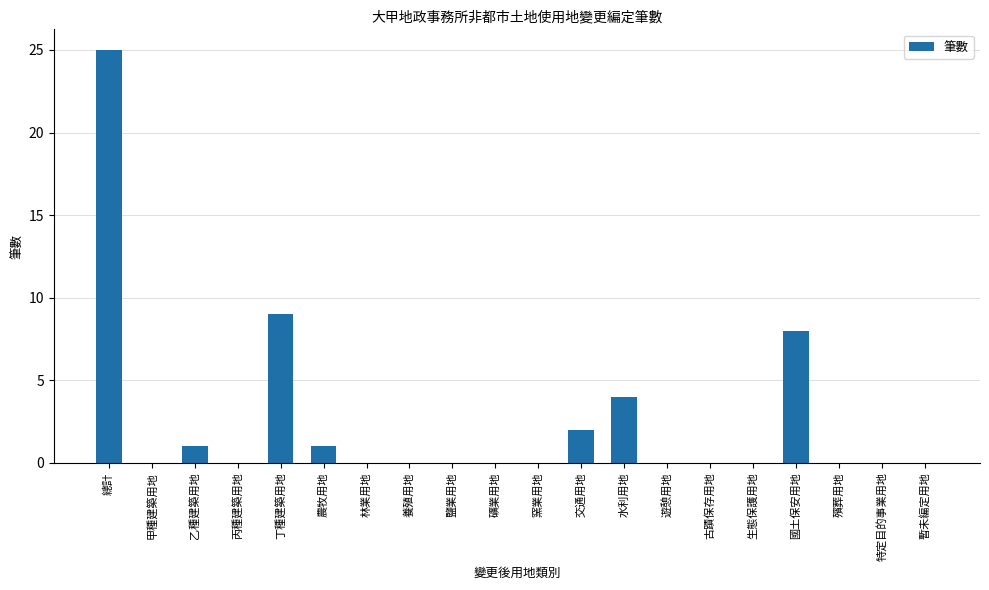

What is the sum of all values?

50